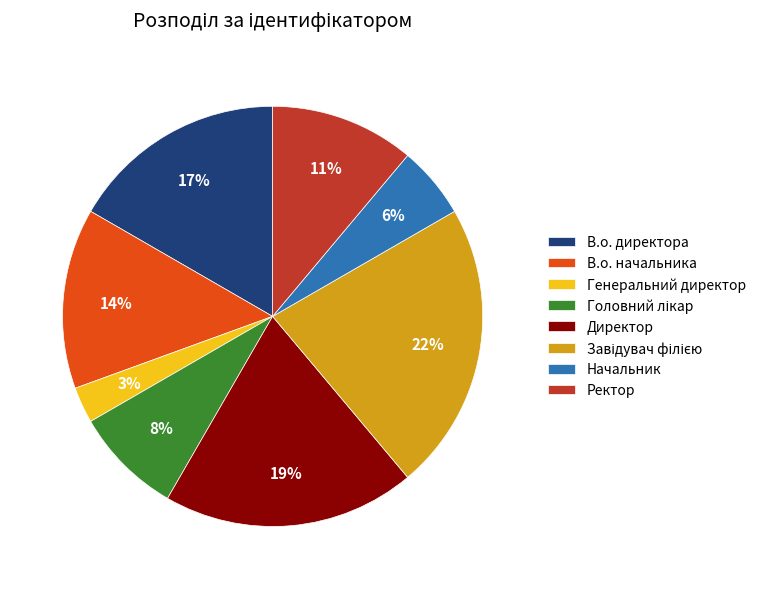

Which category has the smallest portion of the pie?

Генеральний директор